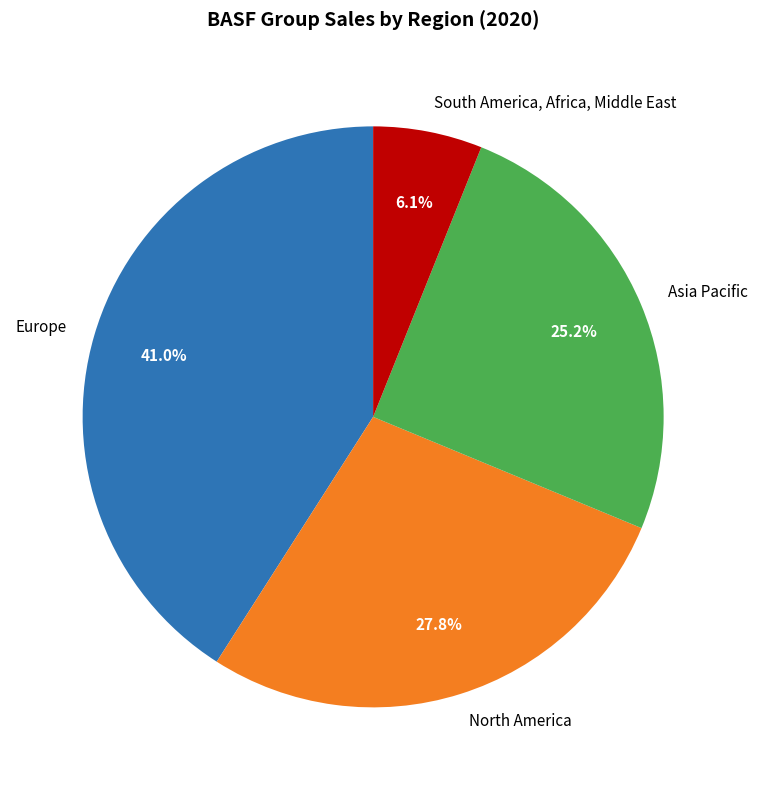

Between South America, Africa, Middle East and Asia Pacific, which is larger?

Asia Pacific